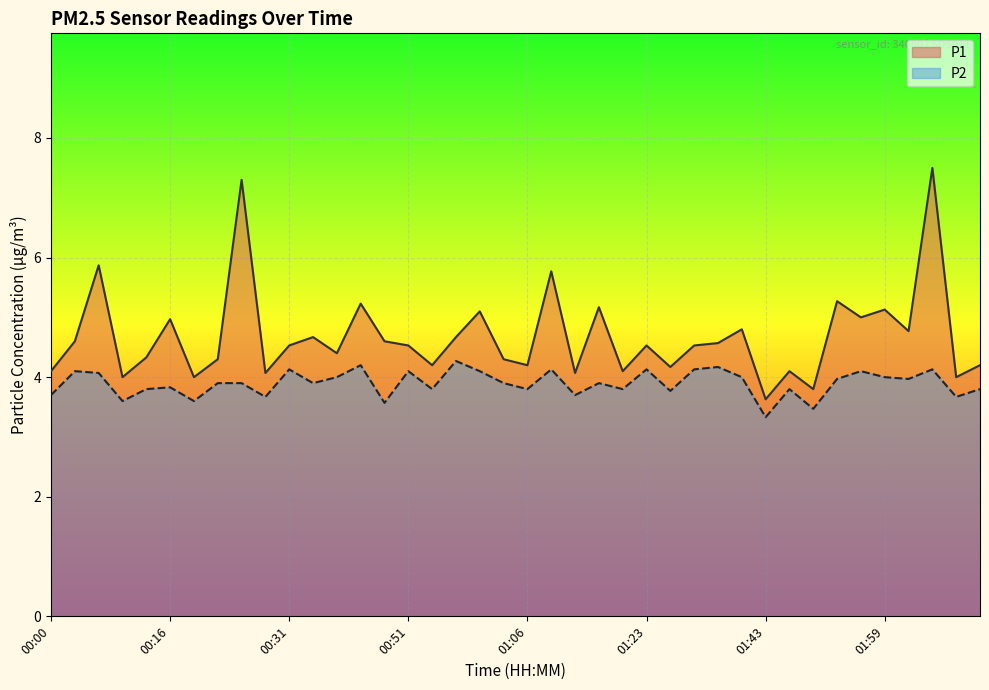

Where is the first local minimum for P1?

00:09